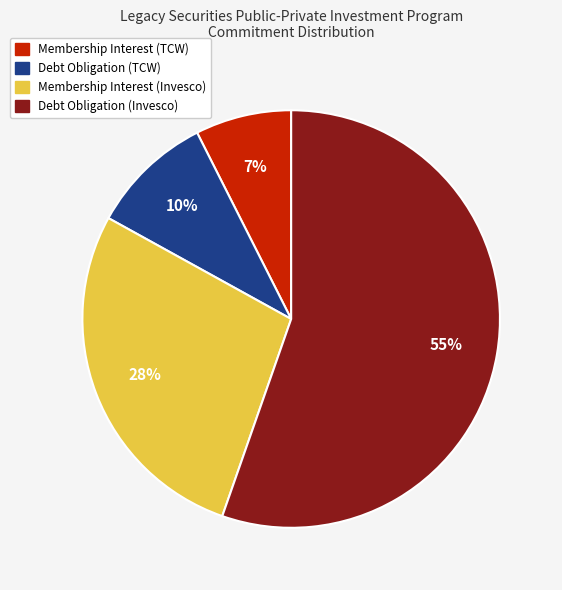

To the nearest percent, what is the average slice percentage?

25%